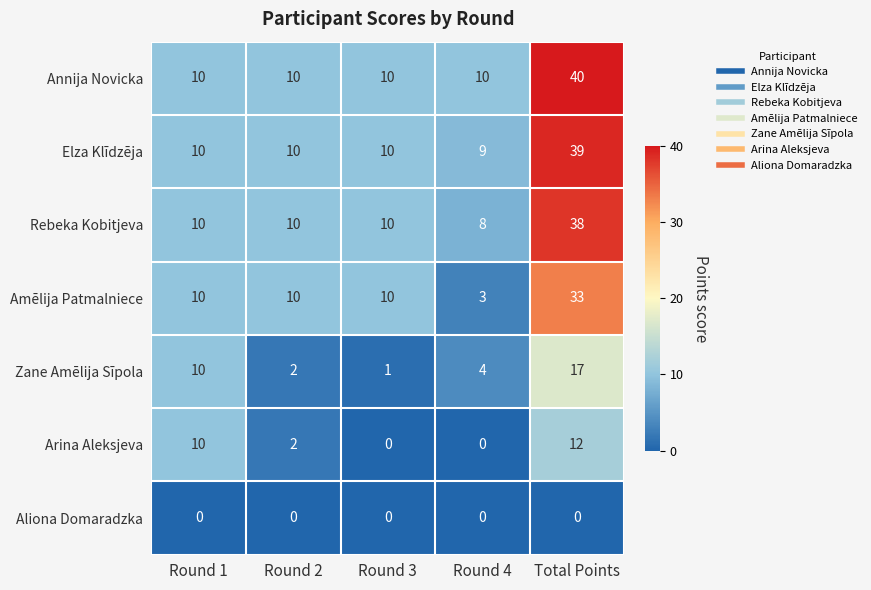

What is the spread (max minus min) of values at Total Points?

40